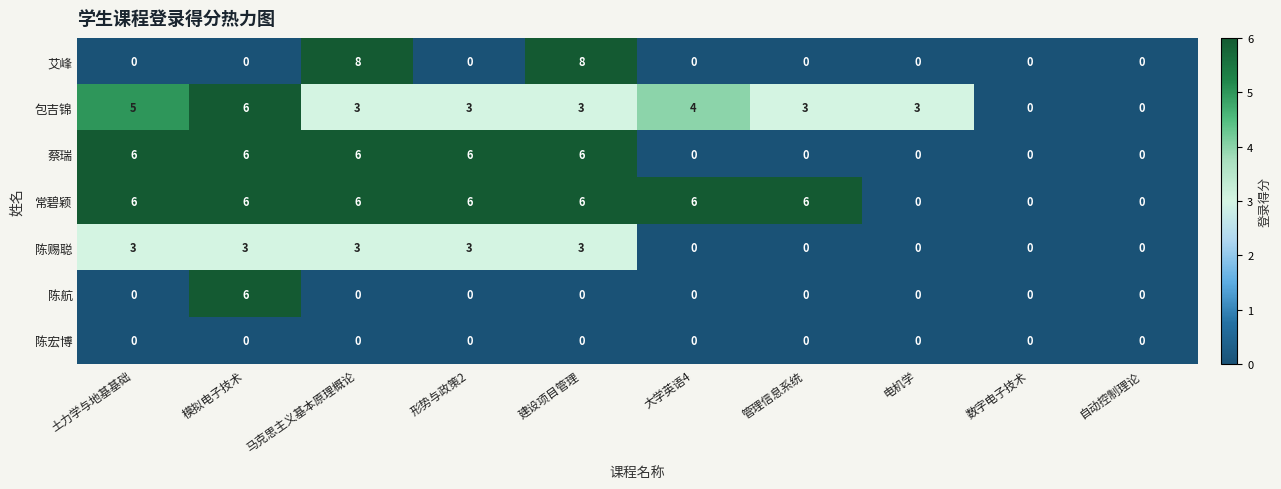

Which series has the largest total across all categories?

常碧颖